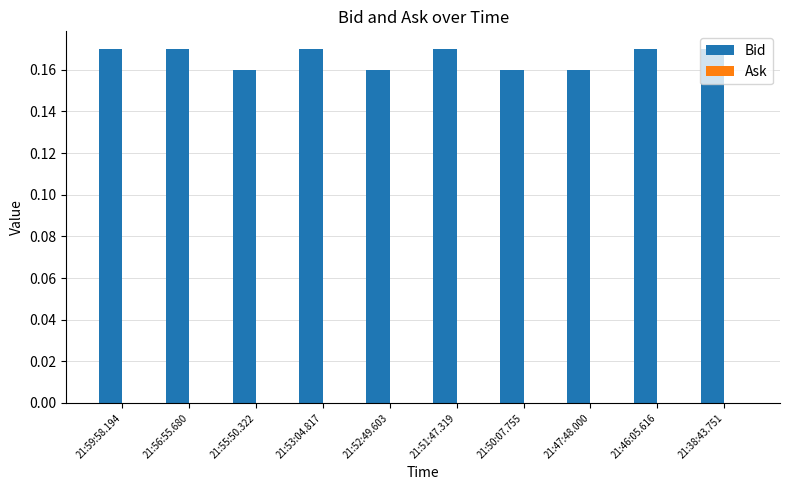

What is the label of the 1st bar from the left?

21:59:58.194